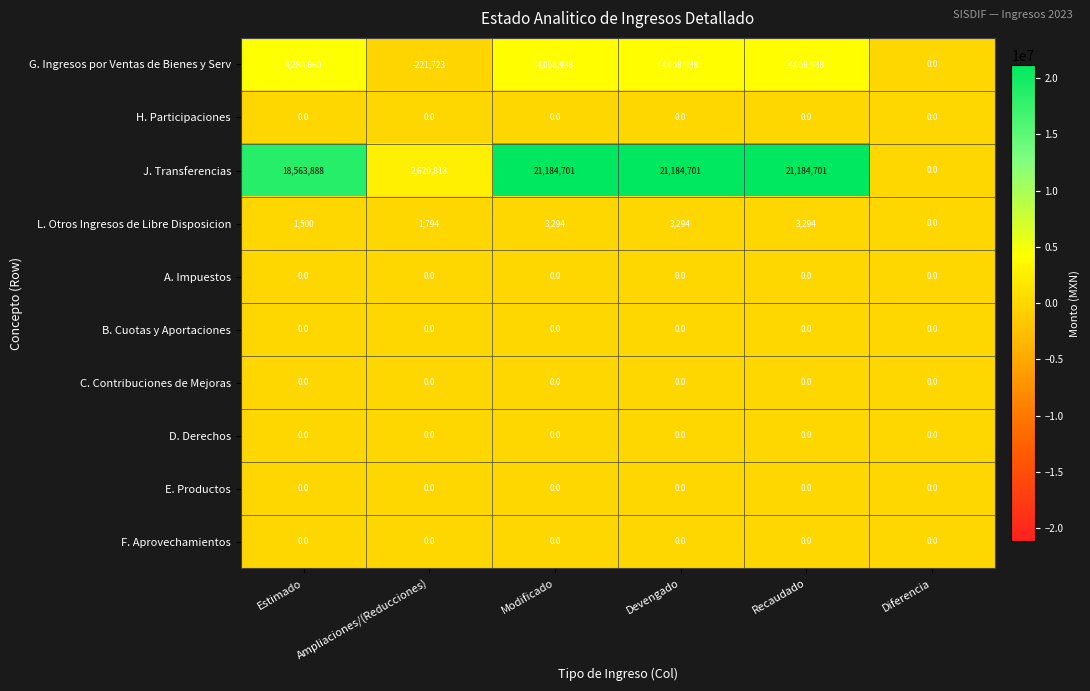

Read the J. Transferencias value at Devengado.

21184701